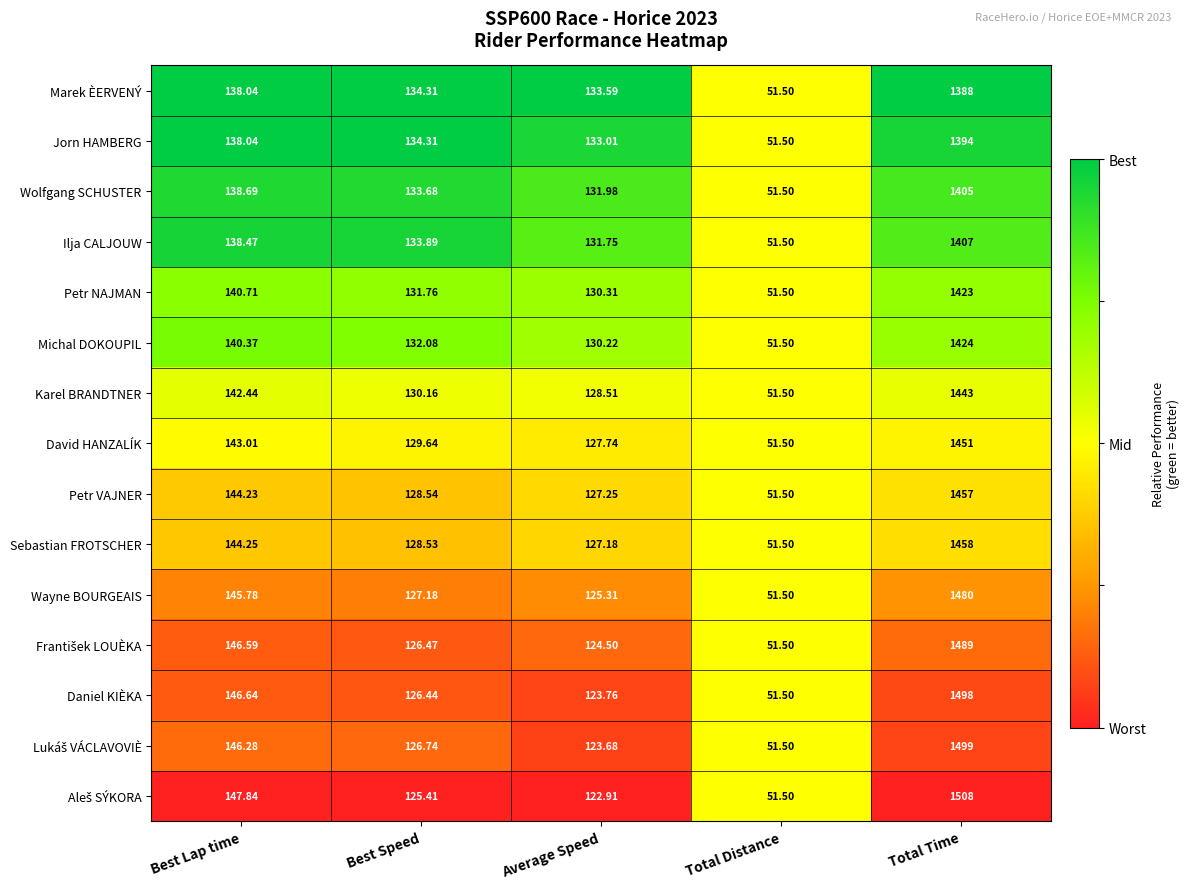

What is the total value across all series at Total Time?

21724.0